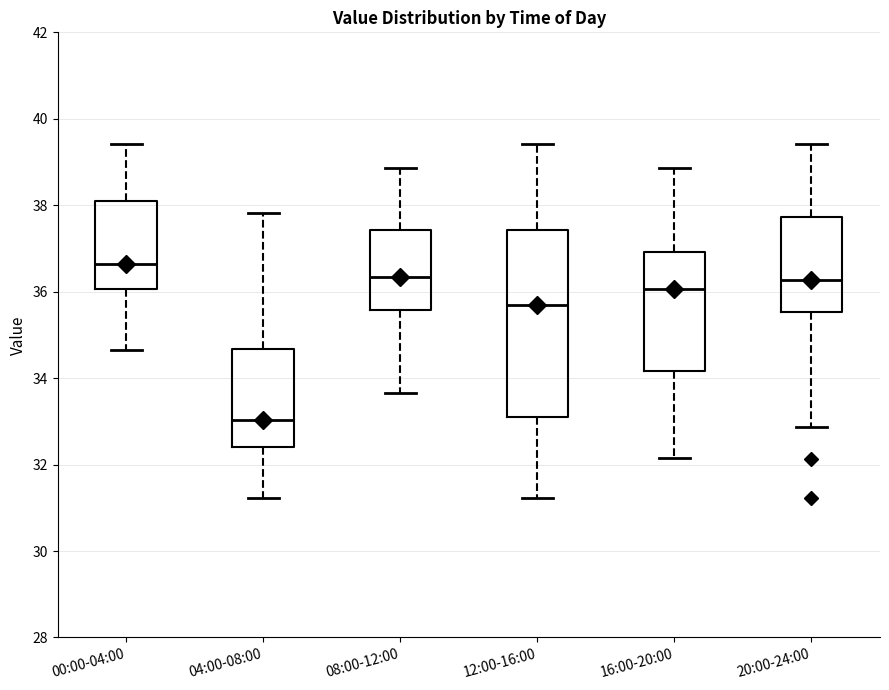

Reading left to right, read every box against the y-axis: the position of its median line, the range the box covers, and the ends of its whiskers. The values are not printed on the chart, so give them approximately, as read against the axis.

00:00-04:00: median 36.6, box 36.0 to 38.0, whiskers 34.6 to 39.4
04:00-08:00: median 33.0, box 32.4 to 34.6, whiskers 31.2 to 37.8
08:00-12:00: median 36.4, box 35.6 to 37.4, whiskers 33.6 to 38.8
12:00-16:00: median 35.8, box 33.2 to 37.4, whiskers 31.2 to 39.4
16:00-20:00: median 36.0, box 34.2 to 37.0, whiskers 32.2 to 38.8
20:00-24:00: median 36.2, box 35.6 to 37.8, whiskers 32.8 to 39.4